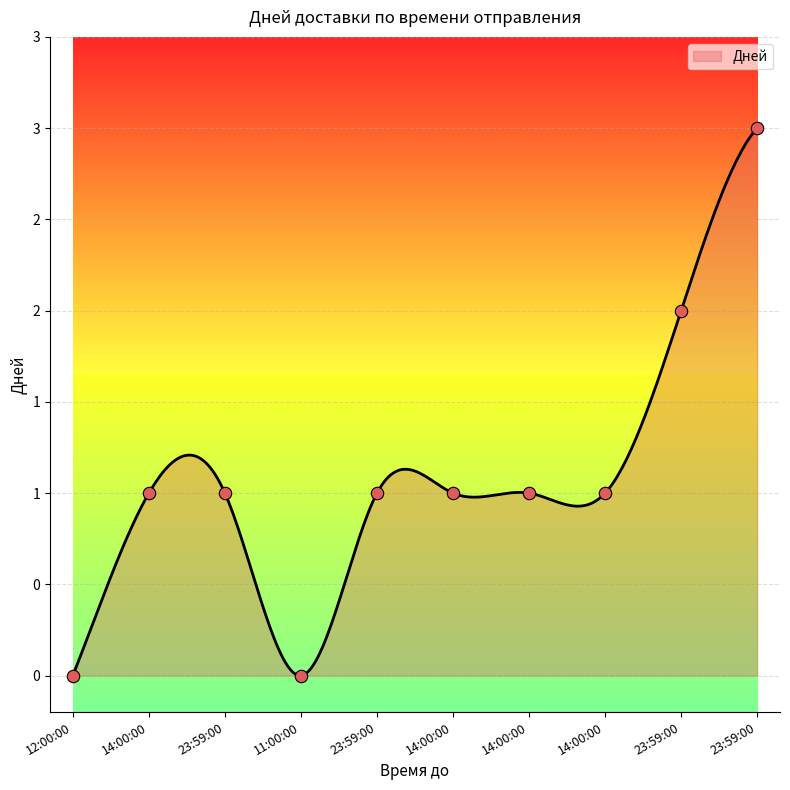

What is the change in value from 12:00:00 to 14:00:00?

+1